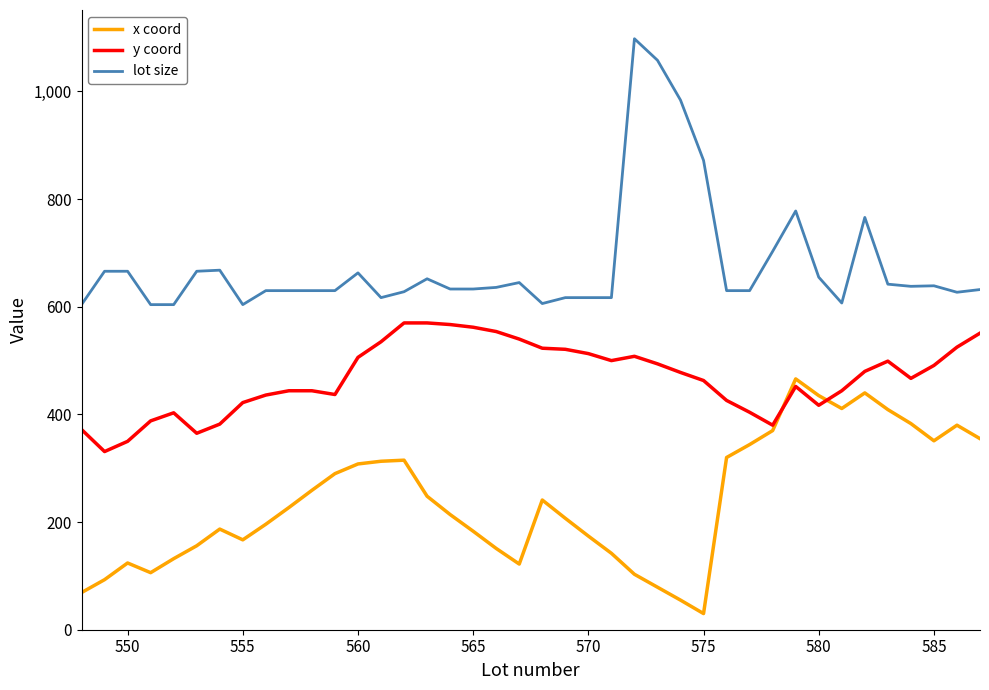

True or false: lot size and y coord intersect in this chart.

False